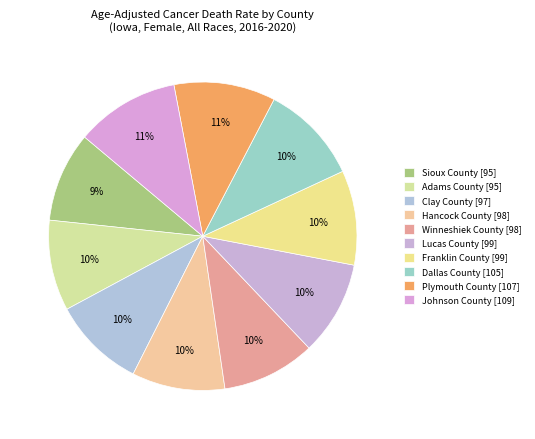

To the nearest percent, what percentage of the pie is Lucas County?

10%